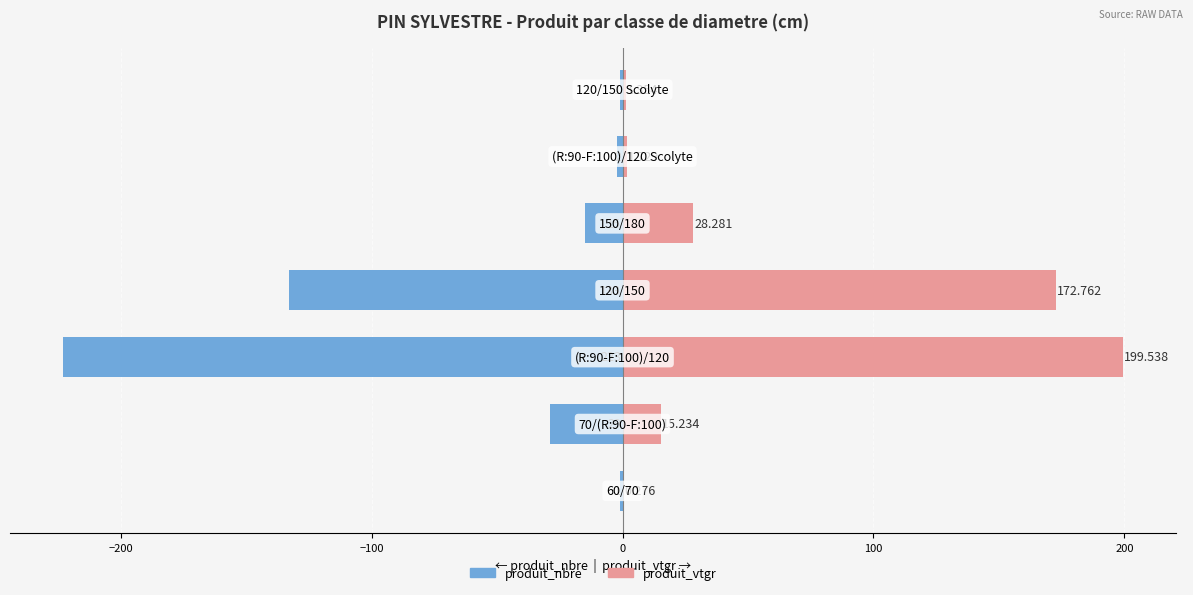

What is the minimum value for produit_vtgr?

0.3